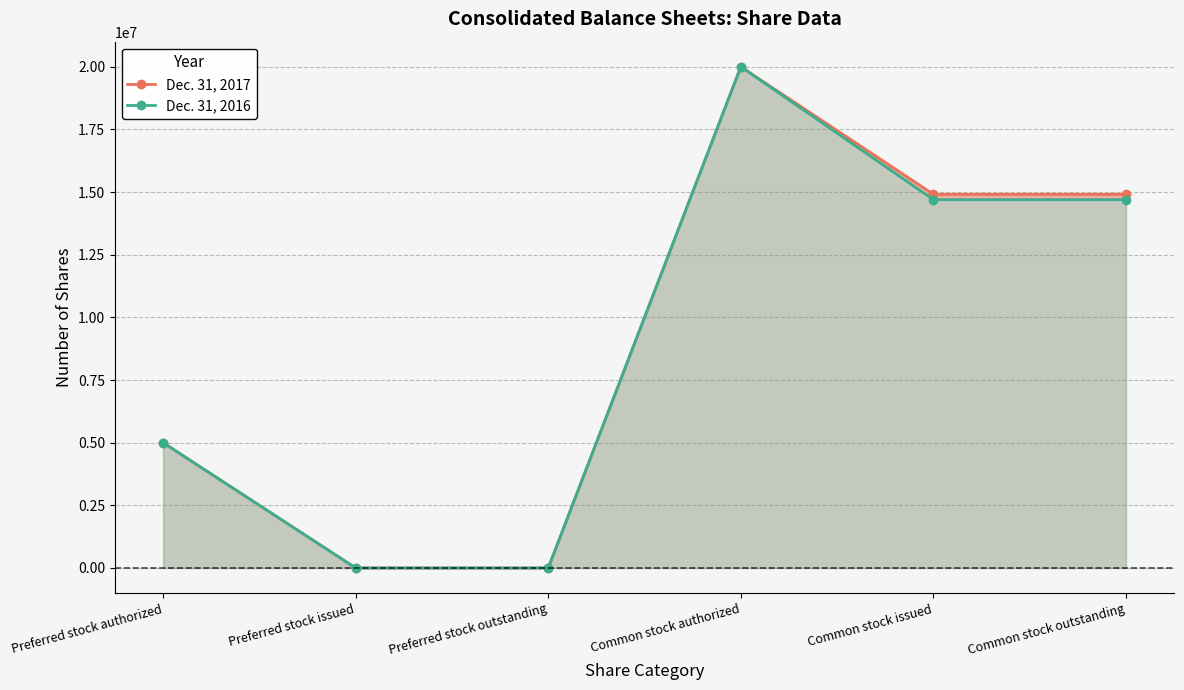

True or false: Dec. 31, 2017 and Dec. 31, 2016 intersect in this chart.

False